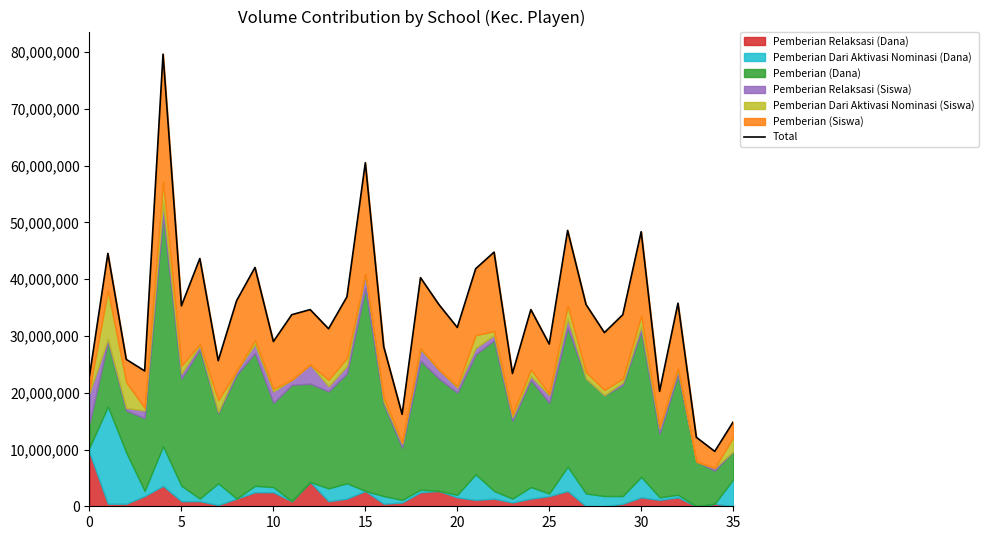

What is the difference between the maximum and minimum values?

69975000